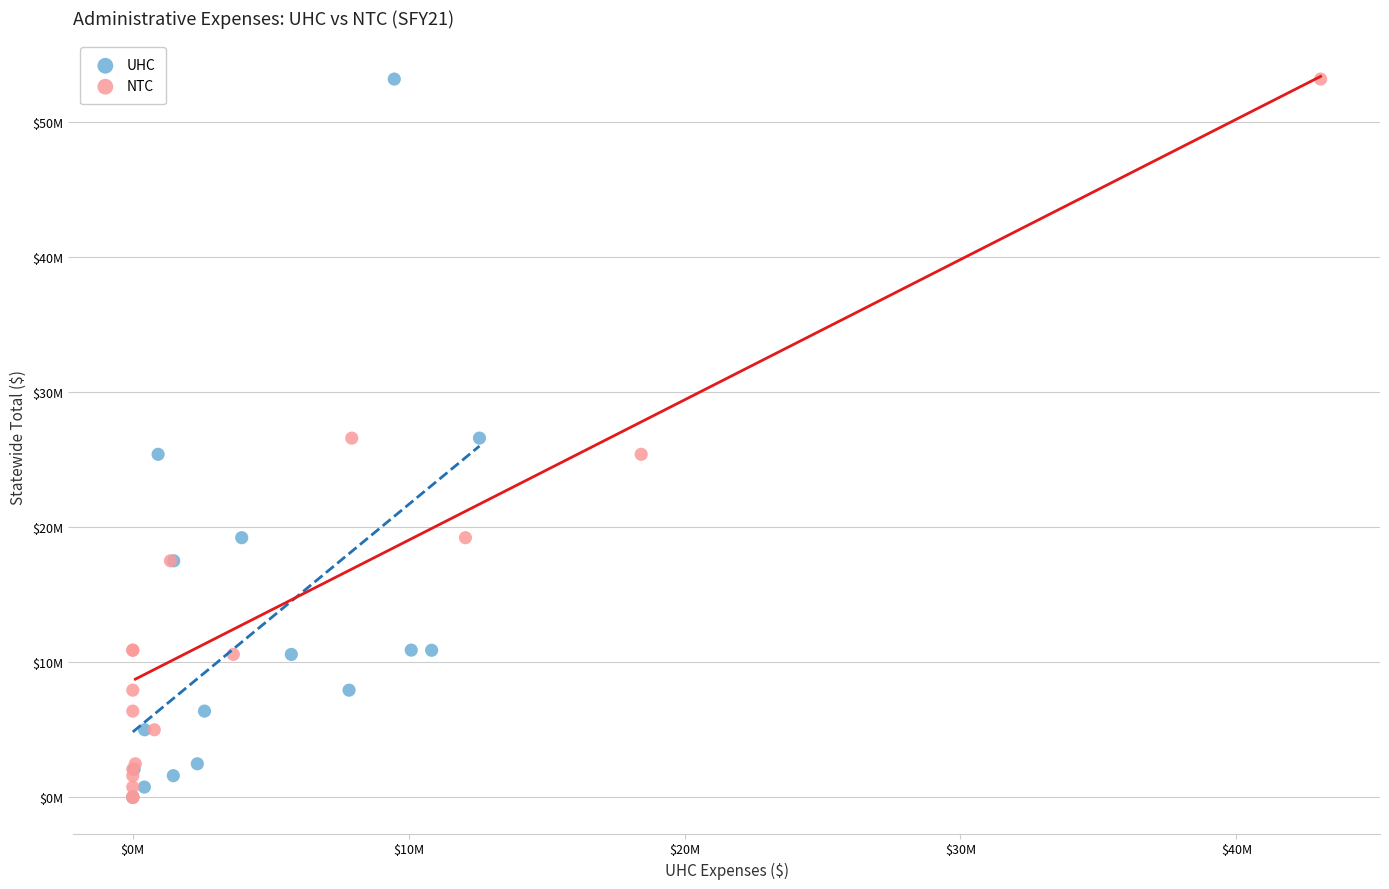

What are all the series names shown in the legend?

UHC, NTC